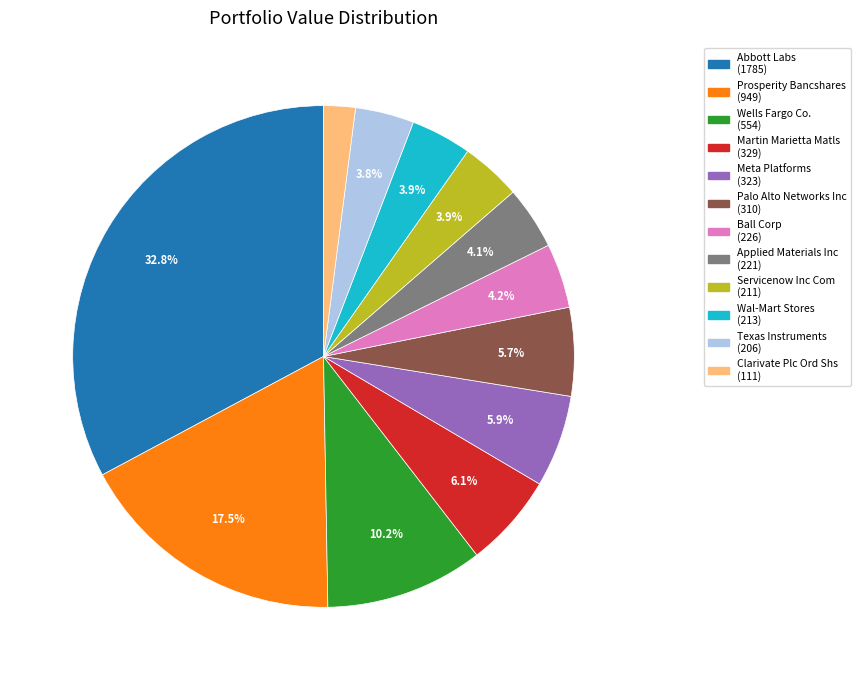

What portion of the pie excludes Ball Corp?

95.8%